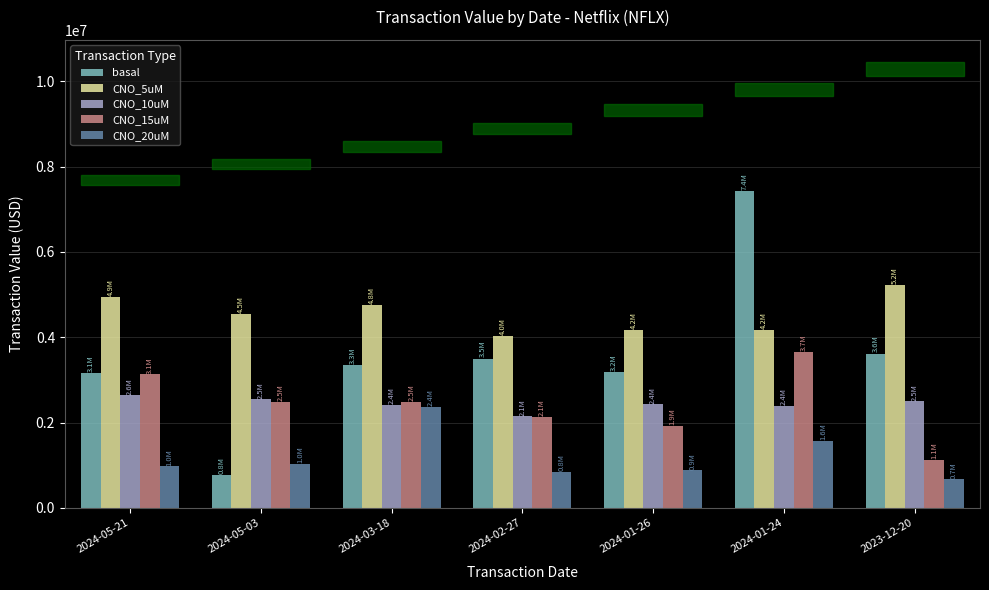

Count the number of data series in this chart.

5